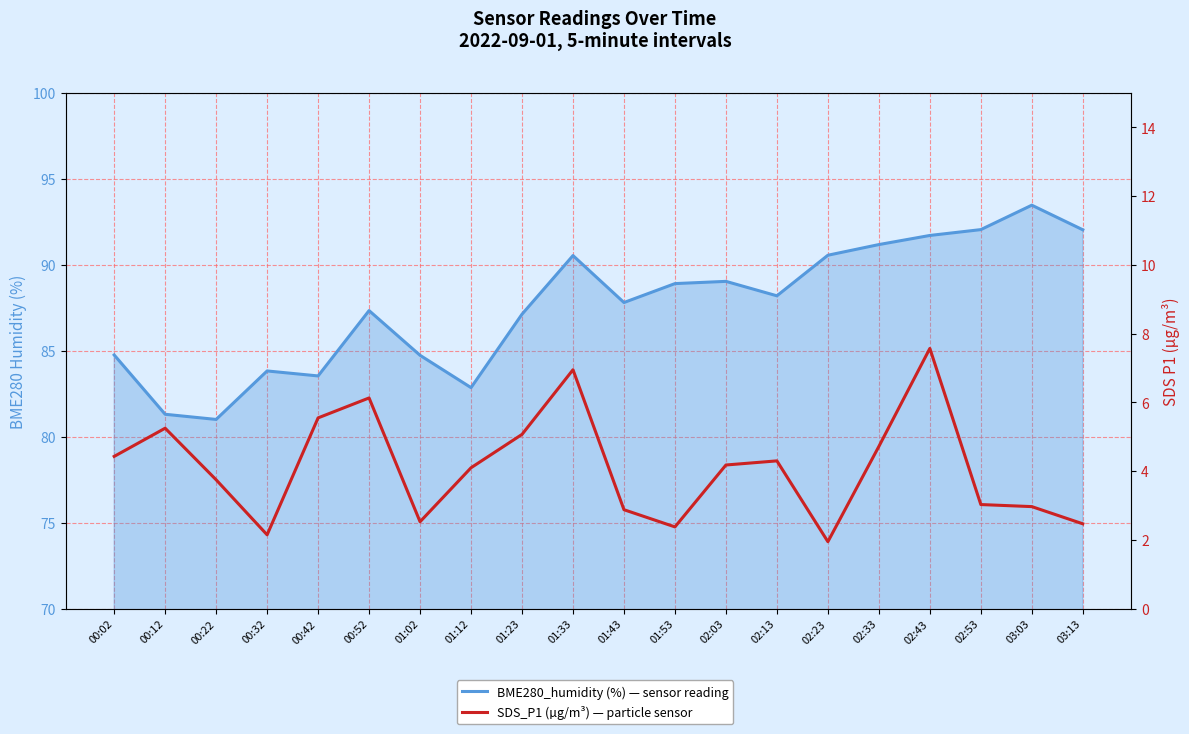

What is the value of the BME280_humidity point at the 9th from the left?

87.1